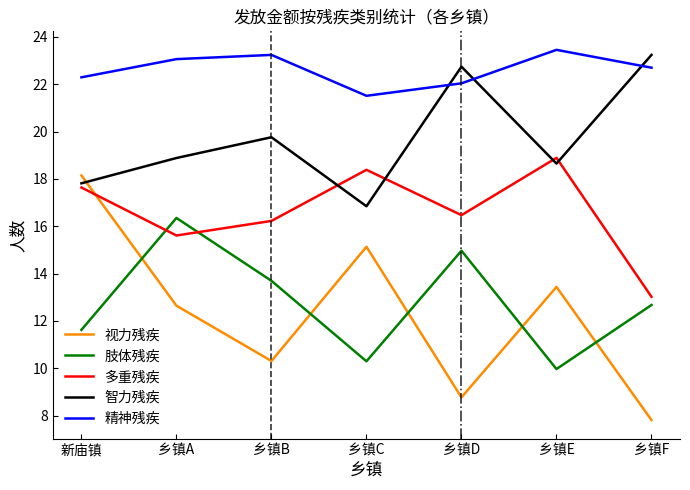

Where is the first local minimum for 视力残疾?

乡镇B